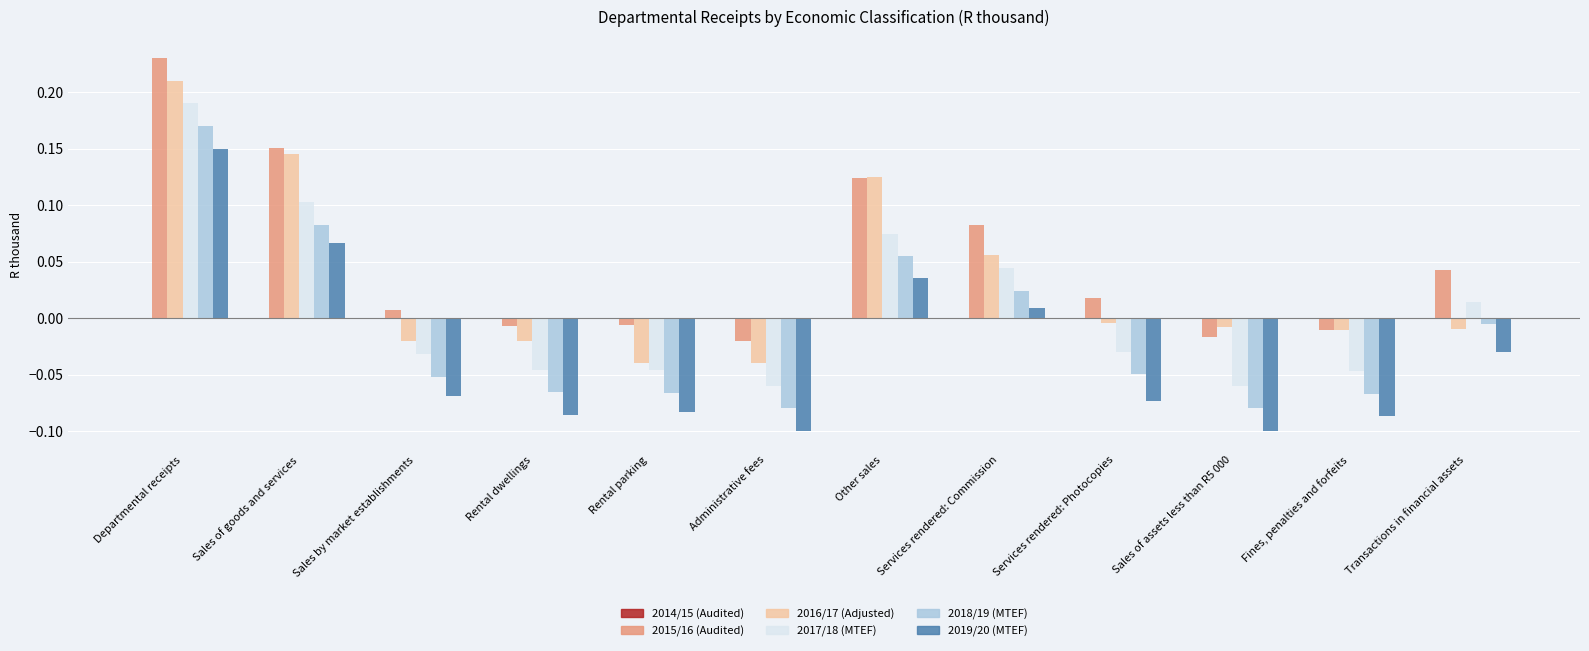

True or false: 2019/20 (MTEF) has a value of -0.0 at Sales by market establishments.

False